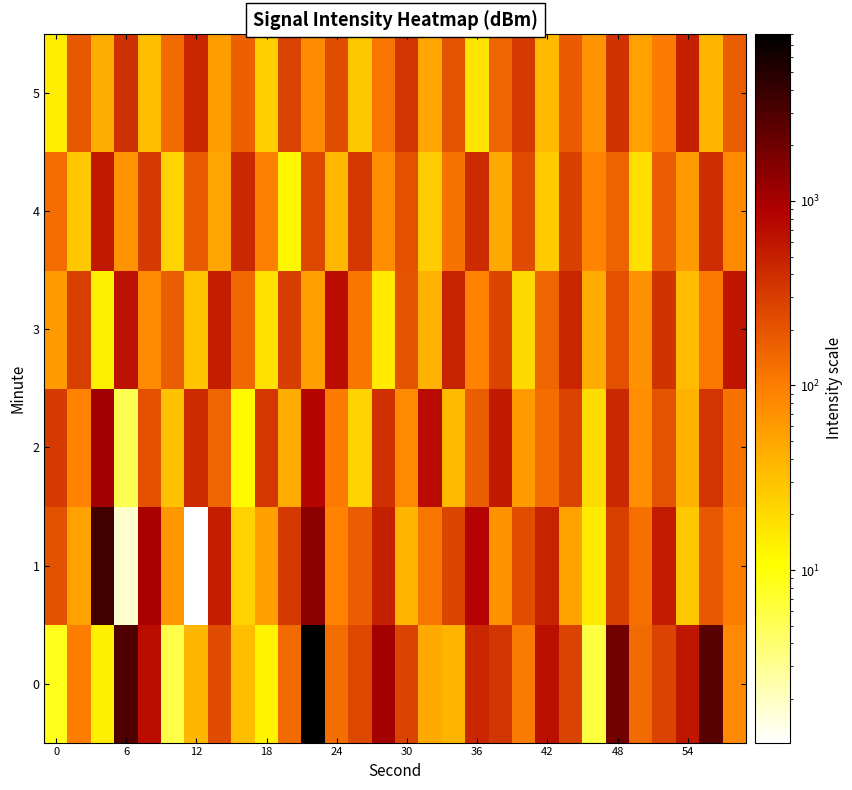

At how many categories does at least one series exceed 6825?

1